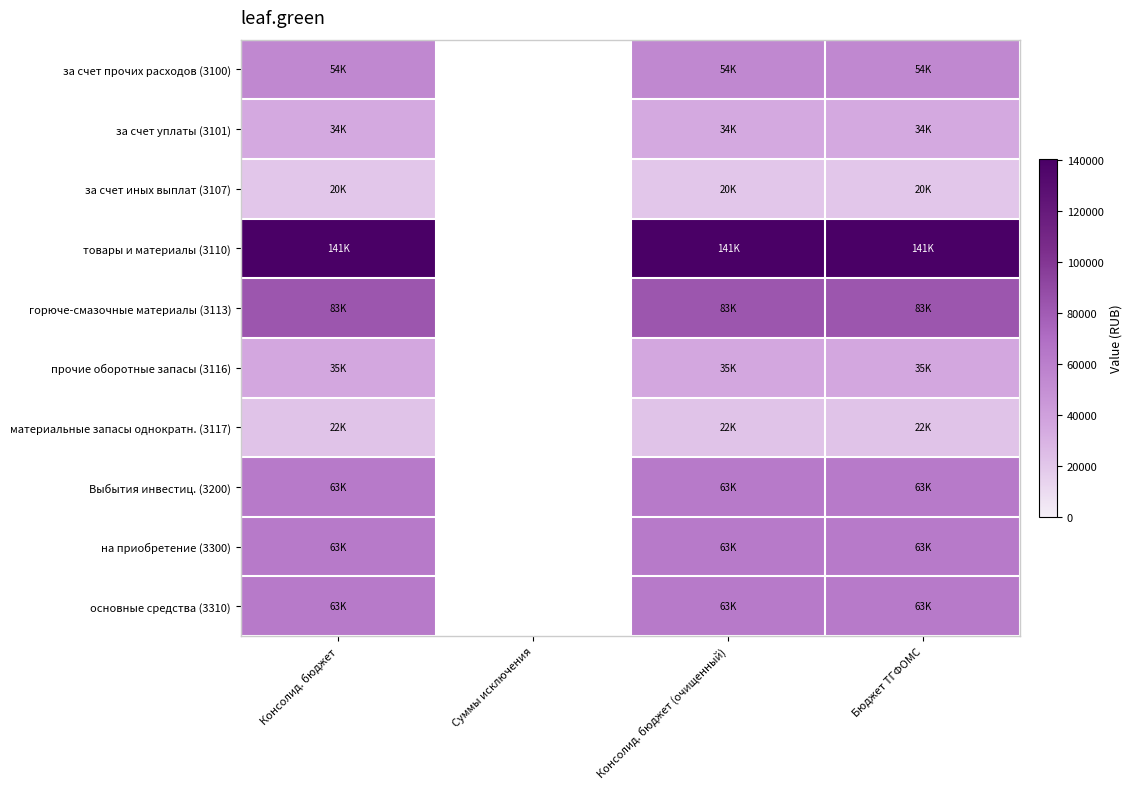

At which category is the sum across all series the highest?

Консолид. бюджет